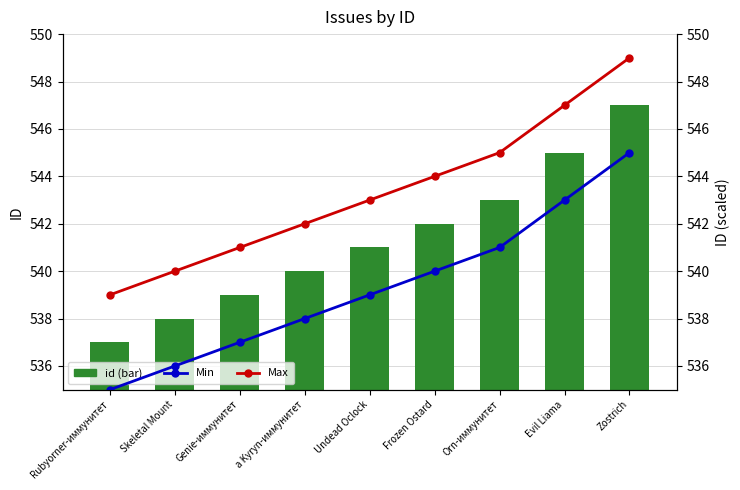

Which category has the lowest value across all series?

Rubyorner-иммунитет